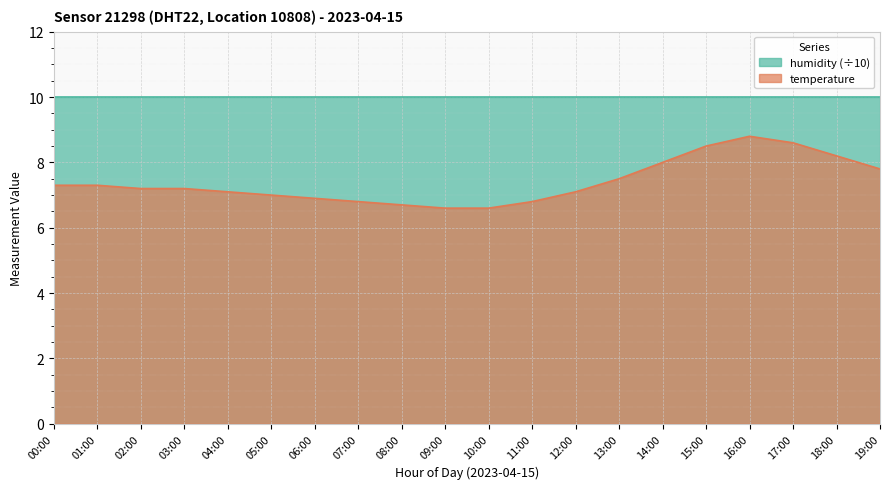

True or false: there are more than 0 points higher than both neighbors.

True